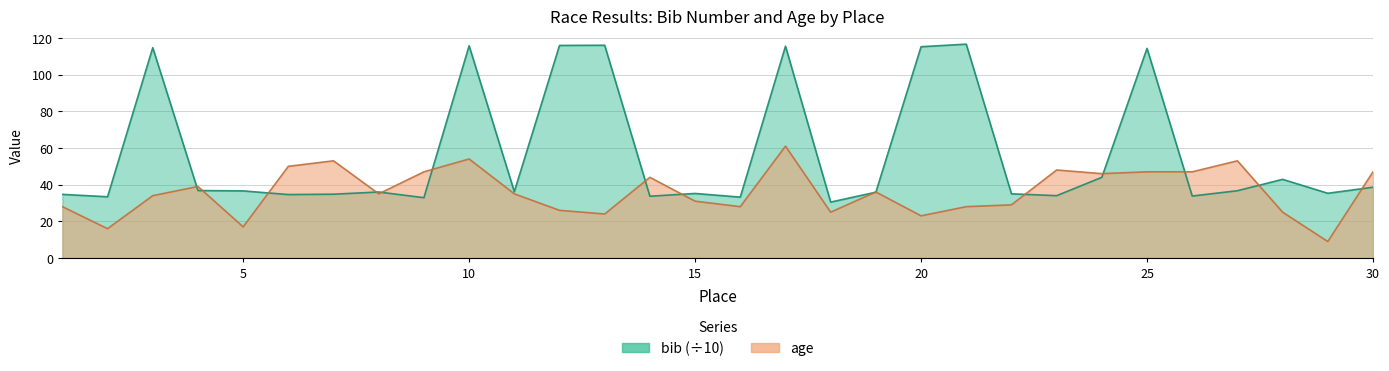

Reading right to left, transcribe all the data shown in this chart.

bib: 38.6	35.3	42.9	36.7	33.8	114.3	44.0	34.0	35.0	116.6	115.2	35.9	30.5	115.5	33.2	35.2	33.7	116.0	115.9	36.2	115.7	32.9	36.0	34.8	34.6	36.6	36.8	114.7	33.4	34.7
age: 47.0	9.0	25.0	53.0	47.0	47.0	46.0	48.0	29.0	28.0	23.0	36.0	25.0	61.0	28.0	31.0	44.0	24.0	26.0	35.0	54.0	47.0	35.0	53.0	50.0	17.0	39.0	34.0	16.0	28.0